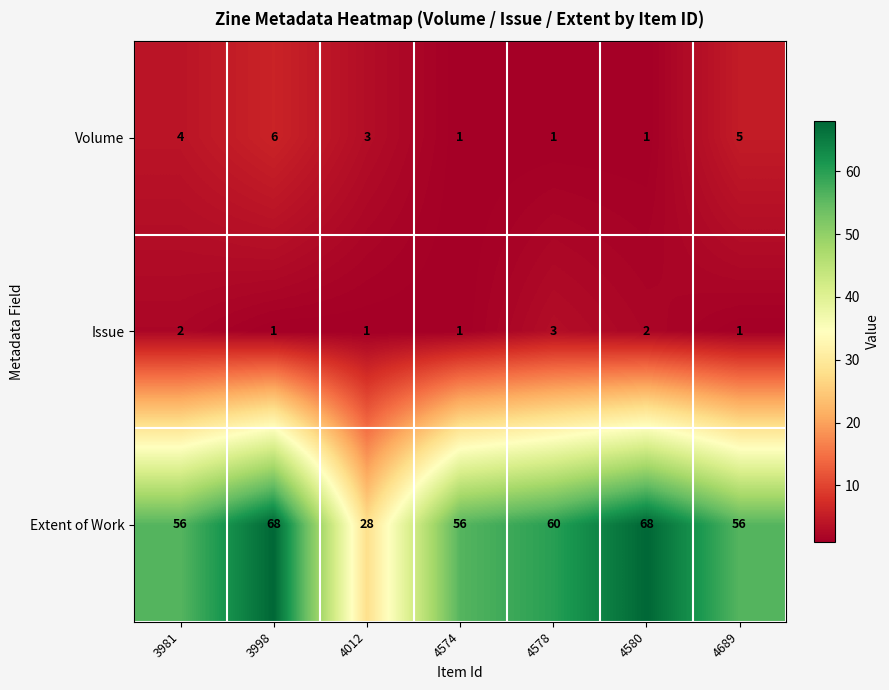

At 4578, list the series in order from largest to smallest.

Extent of Work, Issue, Volume